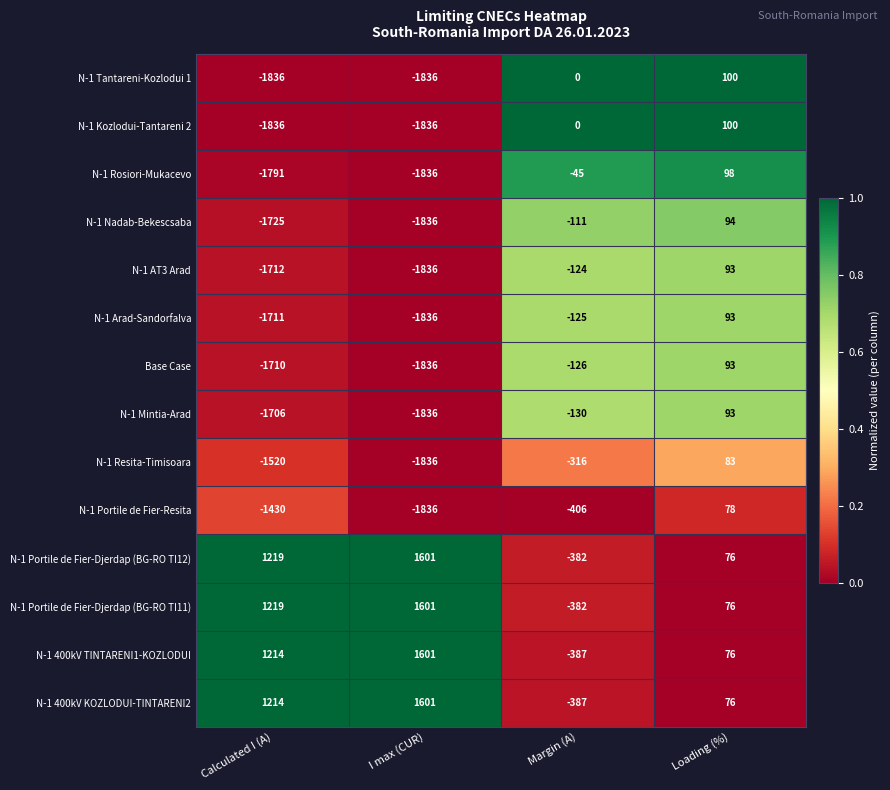

How many positive values does the N-1 Mintia-Arad series have?

1